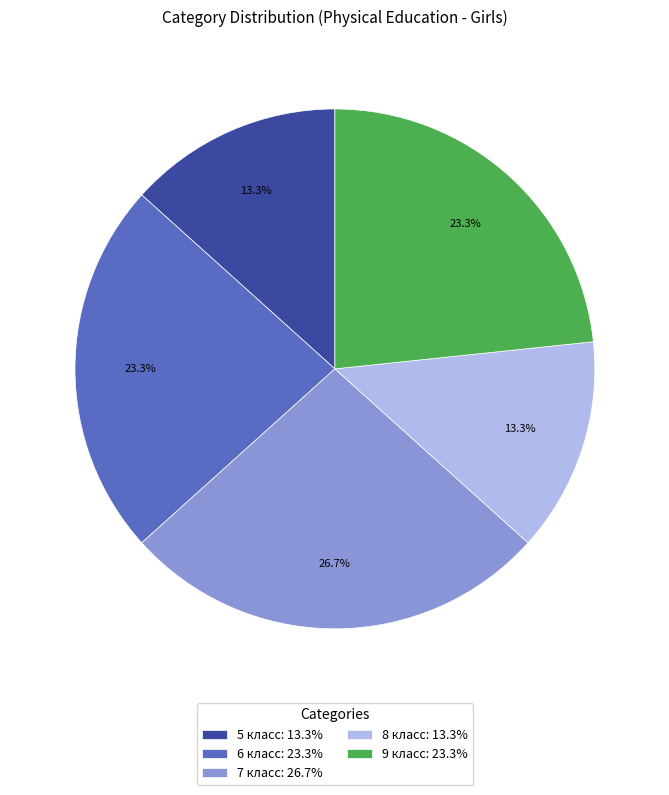

What is the largest slice in the pie chart?

7 класс: 26.7%